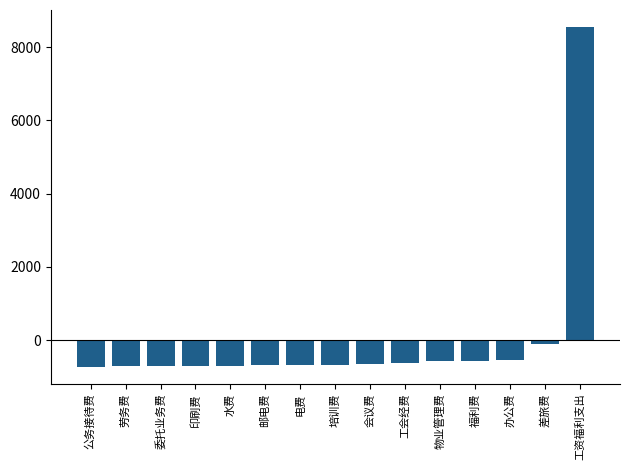

Read the value at 会议费.

-635.6